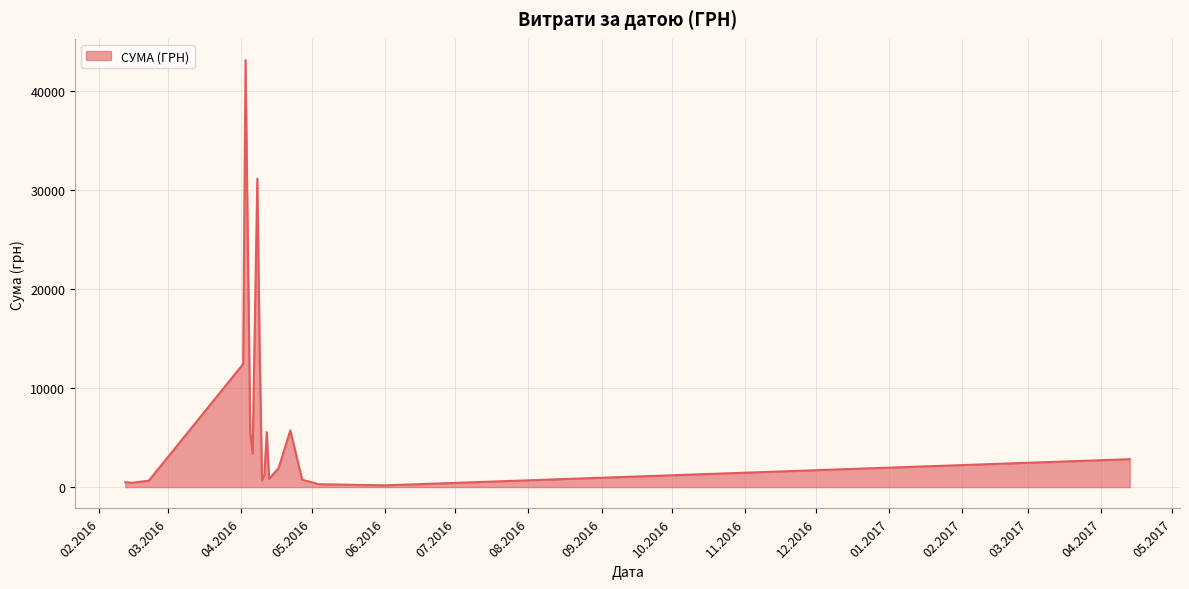

What is the difference between the maximum and minimum values?

42971.0